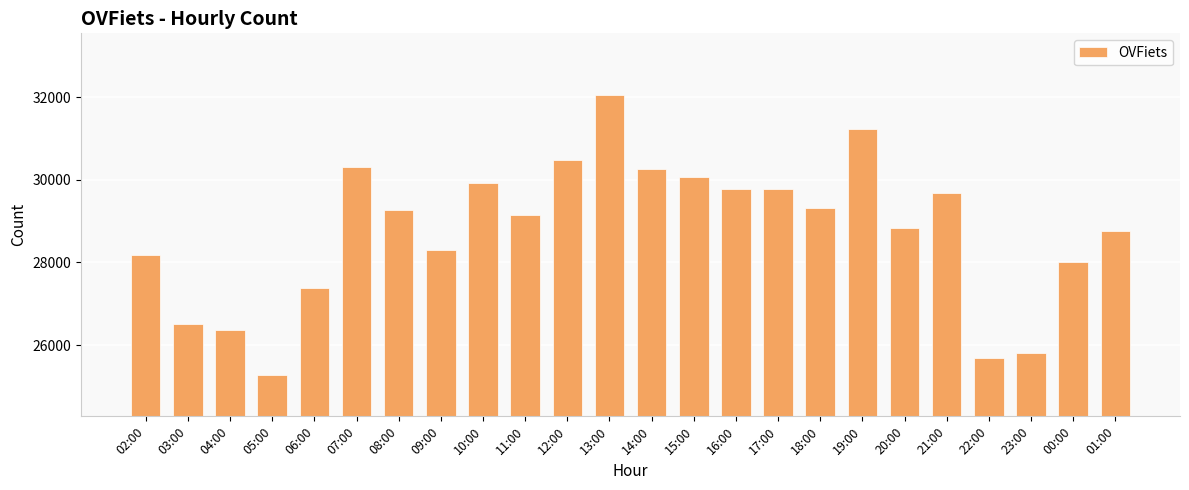

Is it true that the value at 12:00 is 6186?

False